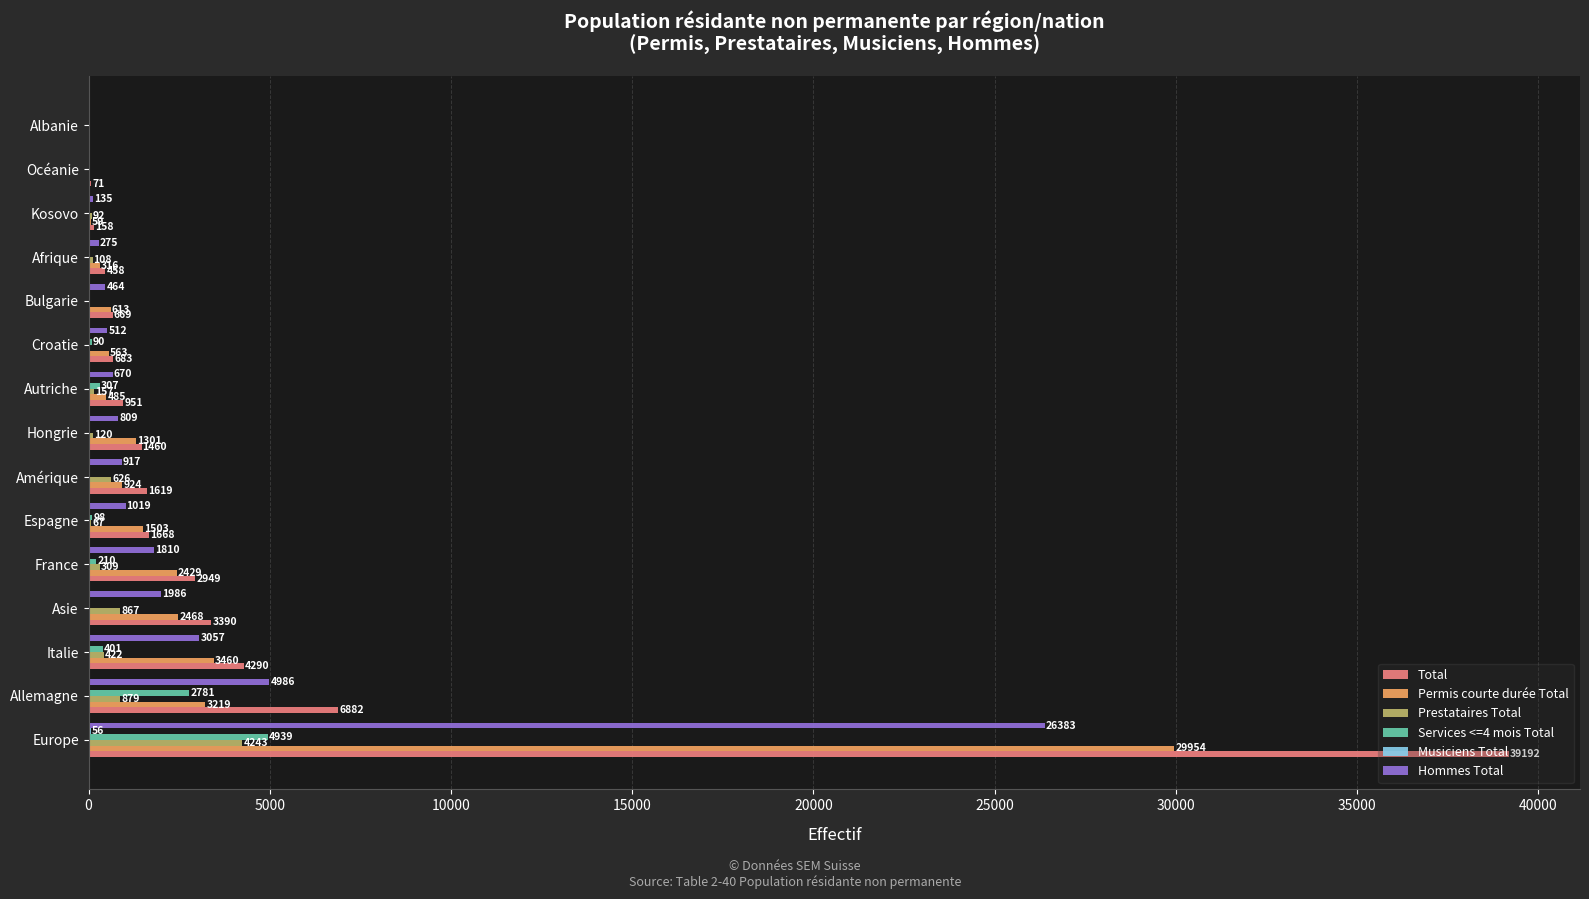

The value of Prestataires Total at Allemagne is 879. True or false?

True